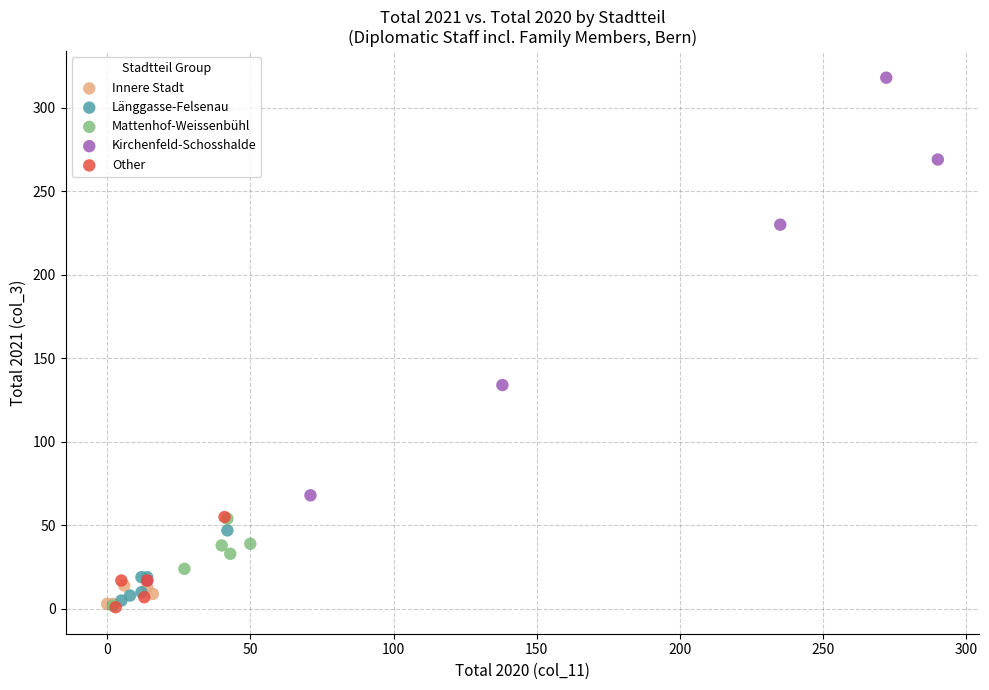

Which series has the largest Y range (max minus min)?

Kirchenfeld-Schosshalde